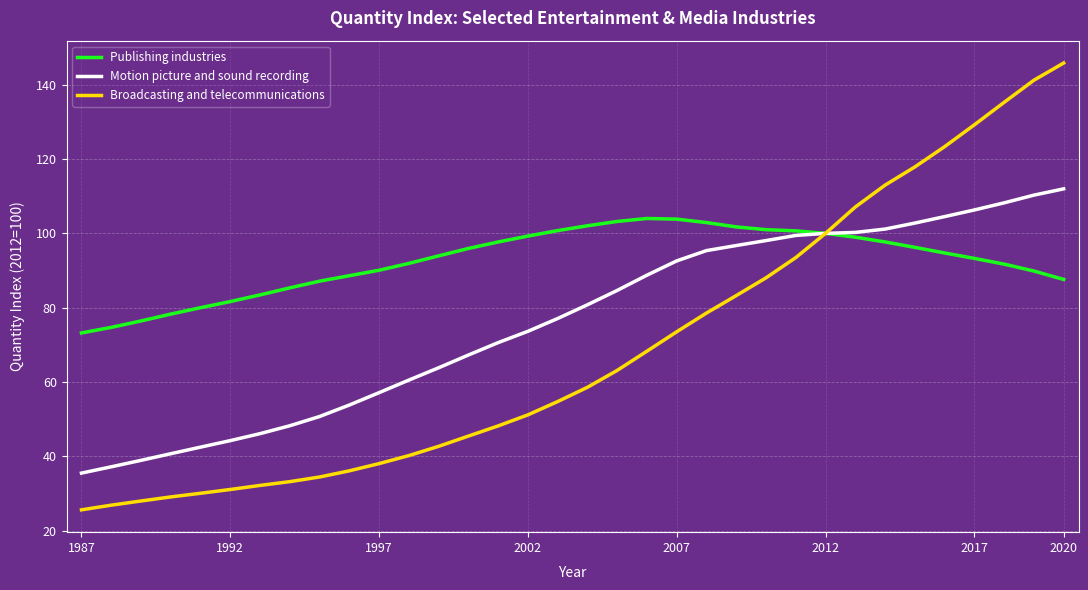

Which series has the largest range (max minus min)?

Broadcasting and telecommunications